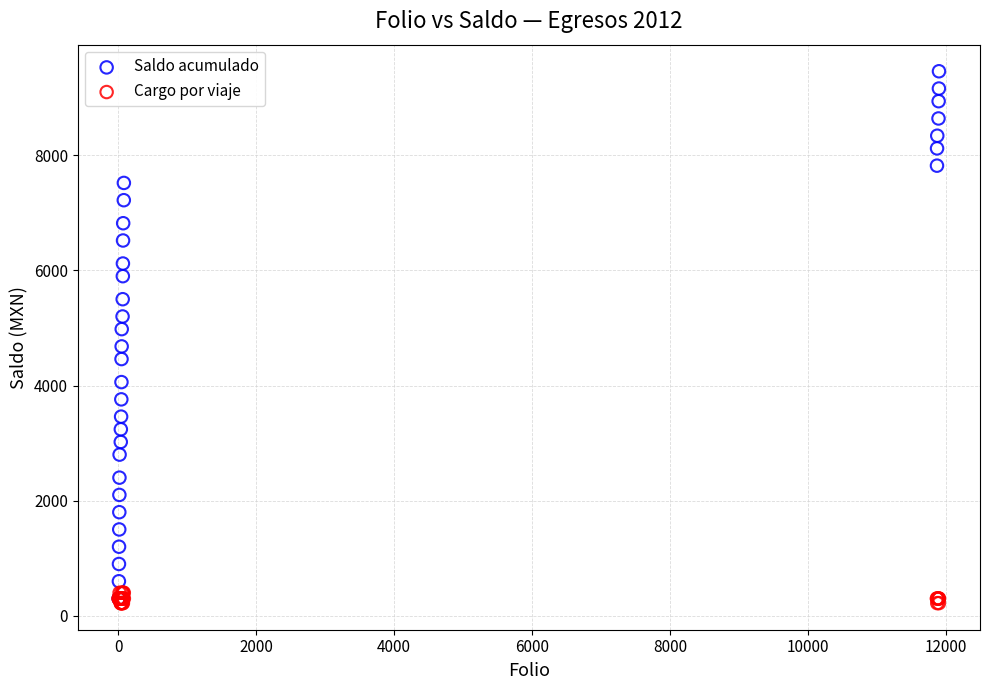

What are all the series names shown in the legend?

Saldo acumulado, Cargo por viaje